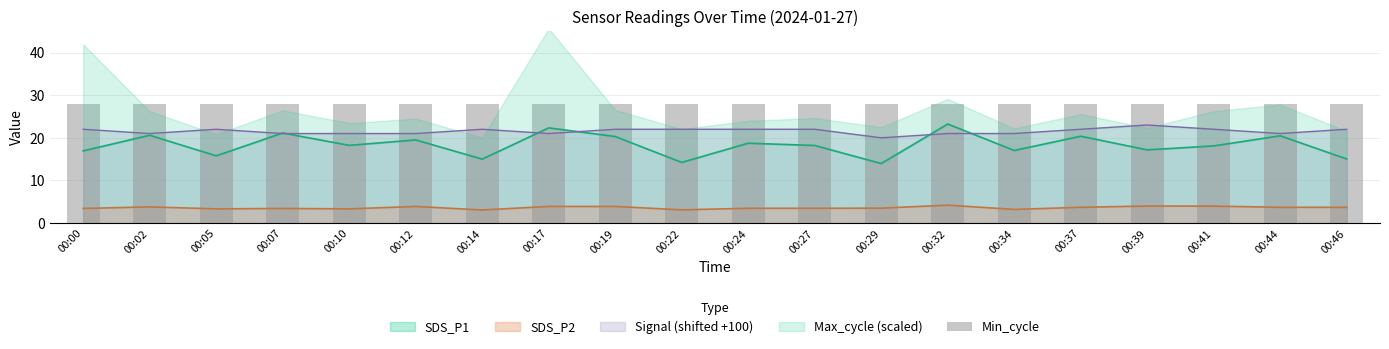

Count the Signal values in the range 21 to 22.

18